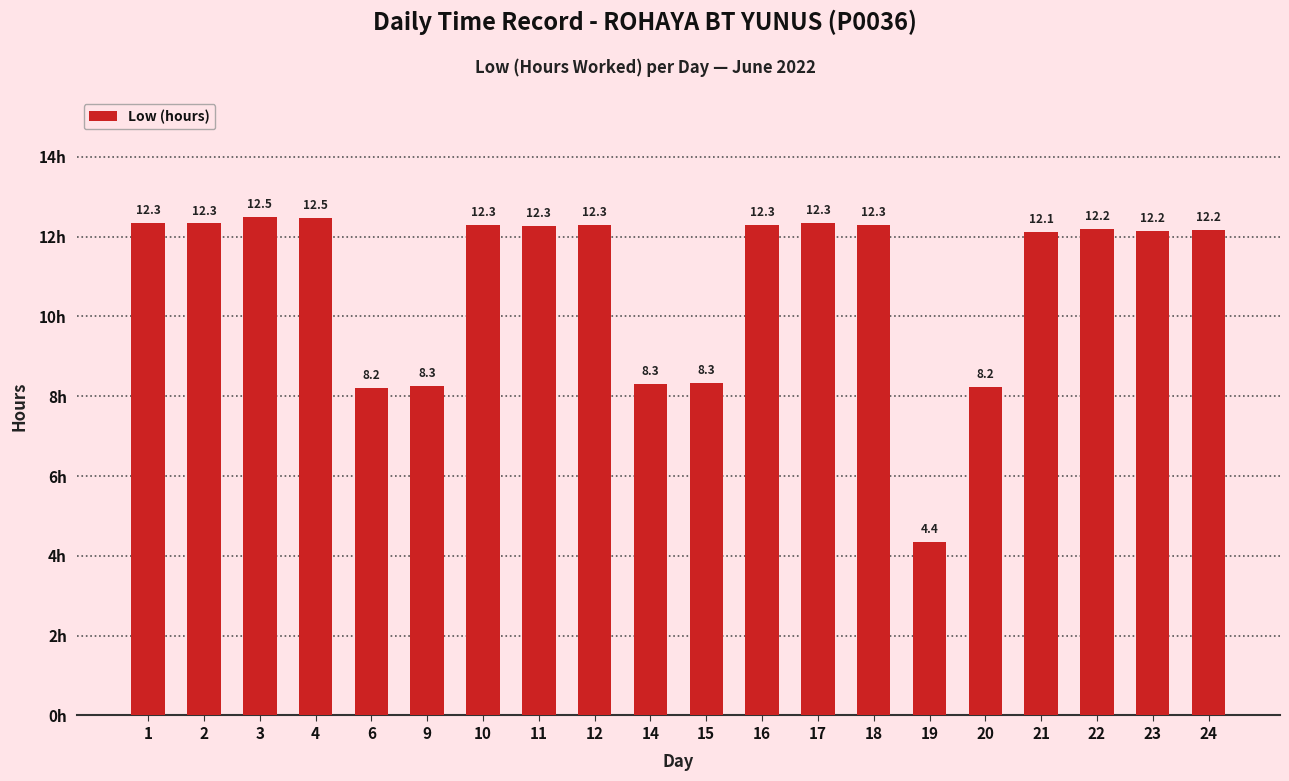

True or false: the data shows 12.0 at 20.

False